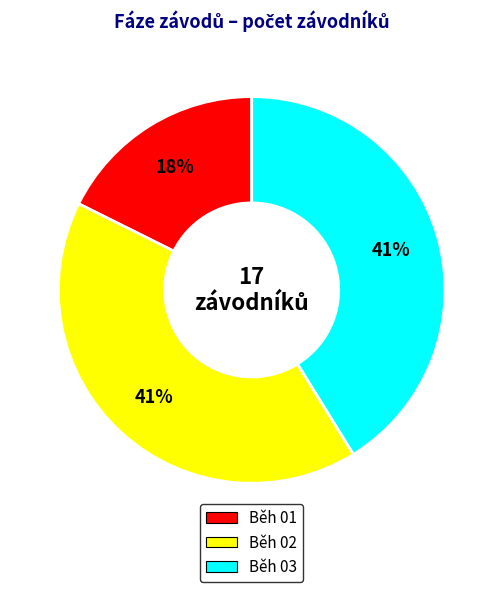

How many segments does this pie chart have?

3